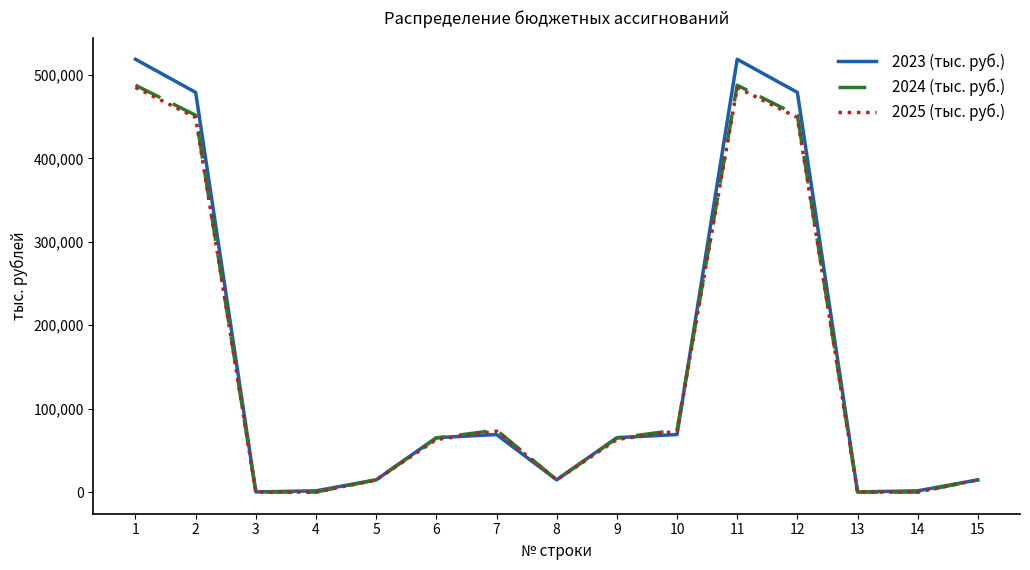

What is the maximum value shown in the chart?

518837.7